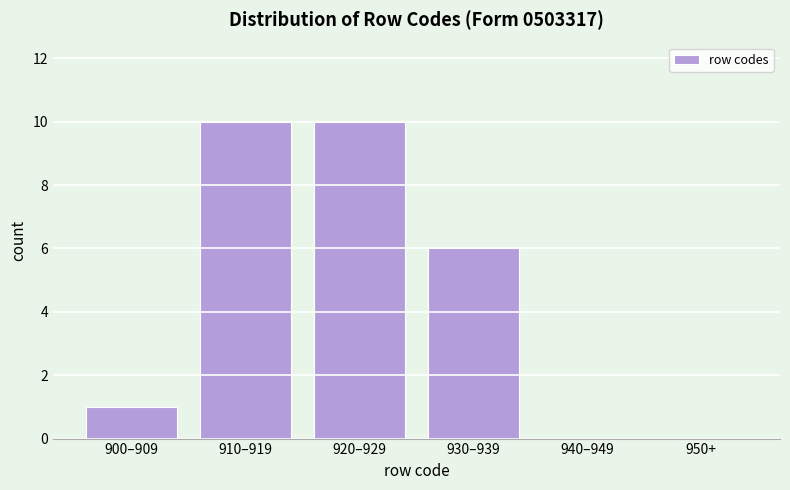

Reading left to right, what are all the values shown in this chart?

900–909=1	910–919=10	920–929=10	930–939=6	940–949=0	950+=0